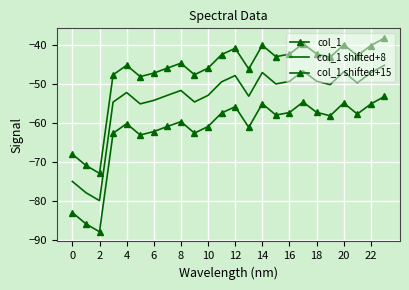

What is the value of the col_1 shifted+8 point at the 20th from the left?

-50.1